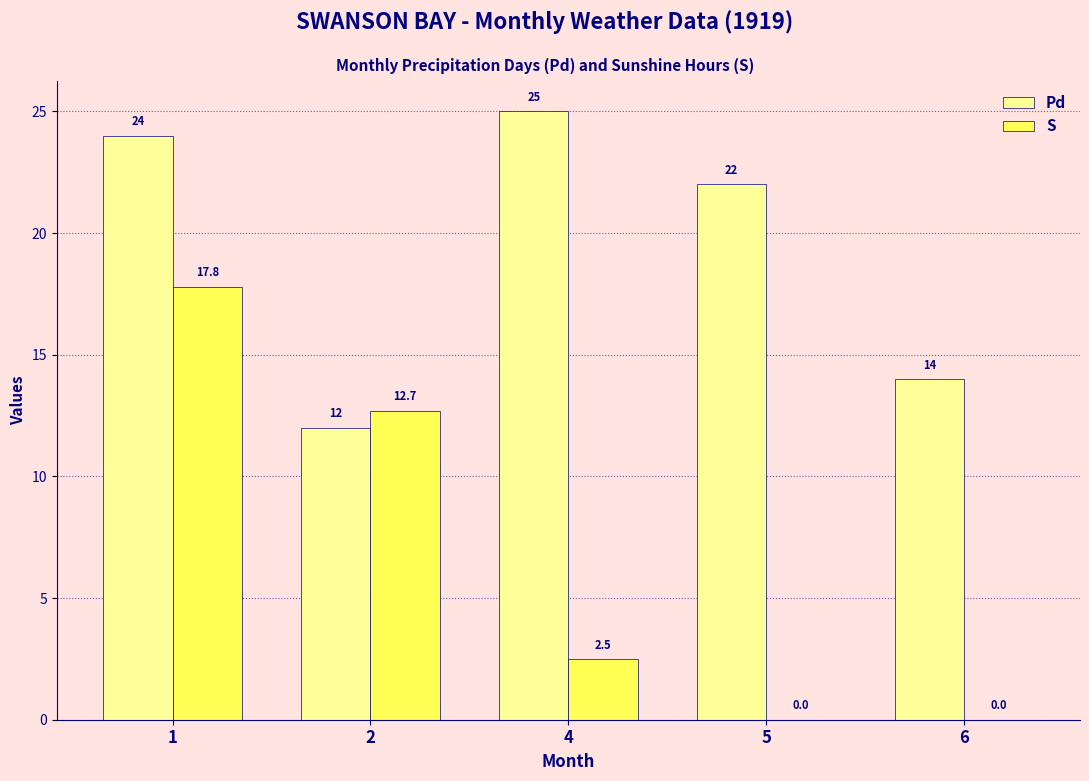

What is the sum of the Pd values at 2 and 6?

26.0